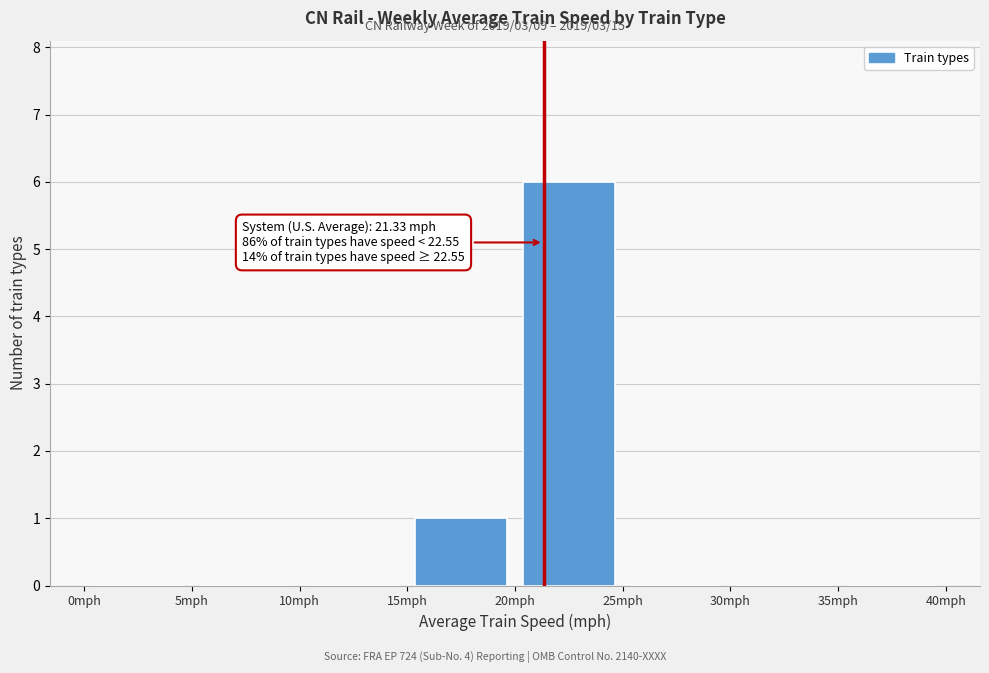

Which range on the x-axis has the tallest bar?

20 to 25